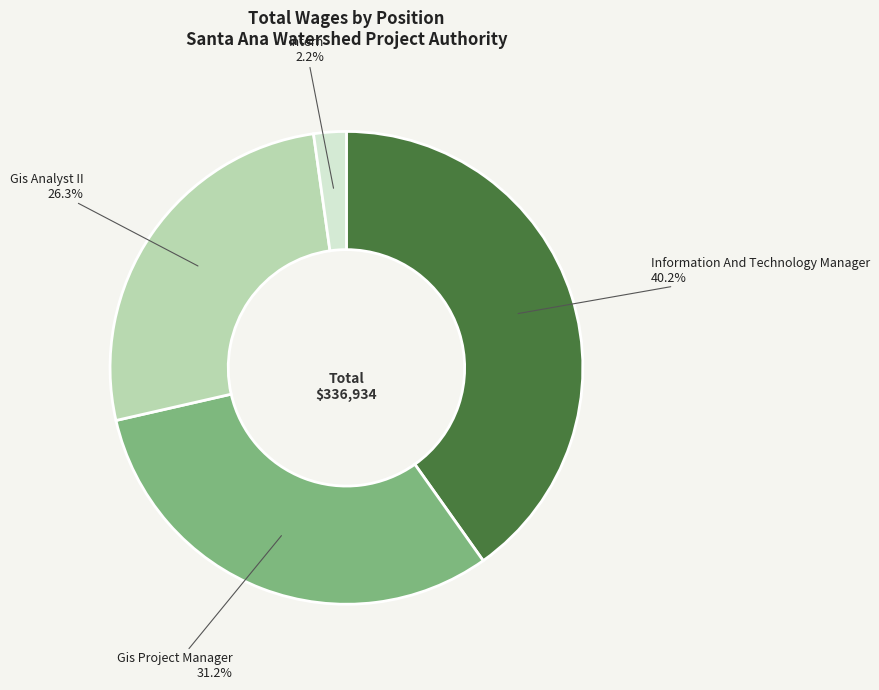

Is there a majority slice in this chart?

No